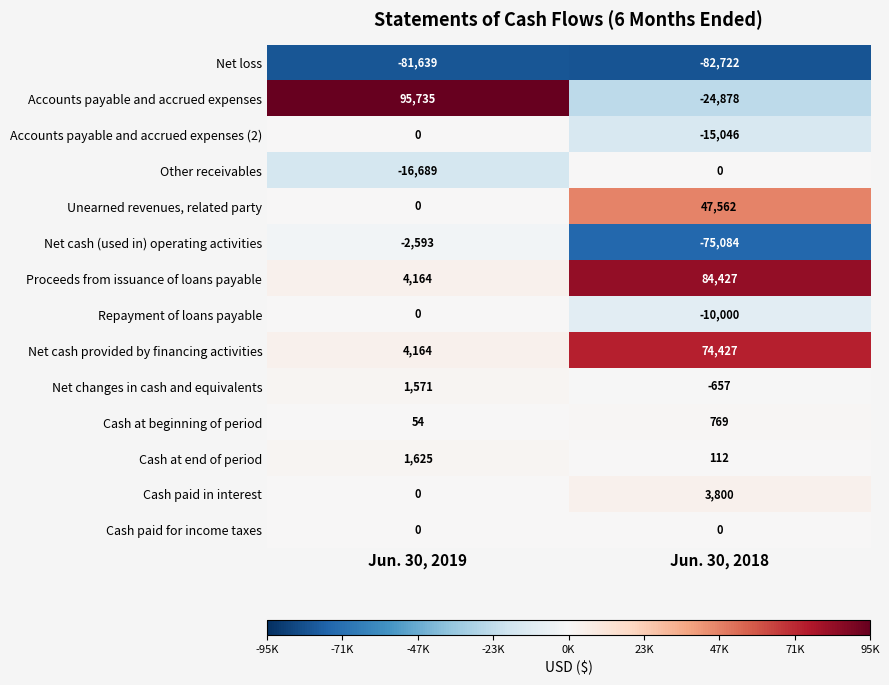

What is the difference between the Accounts payable and accrued expenses values at Jun. 30, 2019 and Jun. 30, 2018?

120613